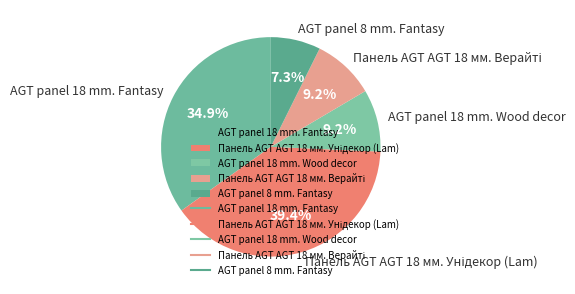

What percentage is NOT represented by AGT panel 8 mm. Fantasy?

92.7%